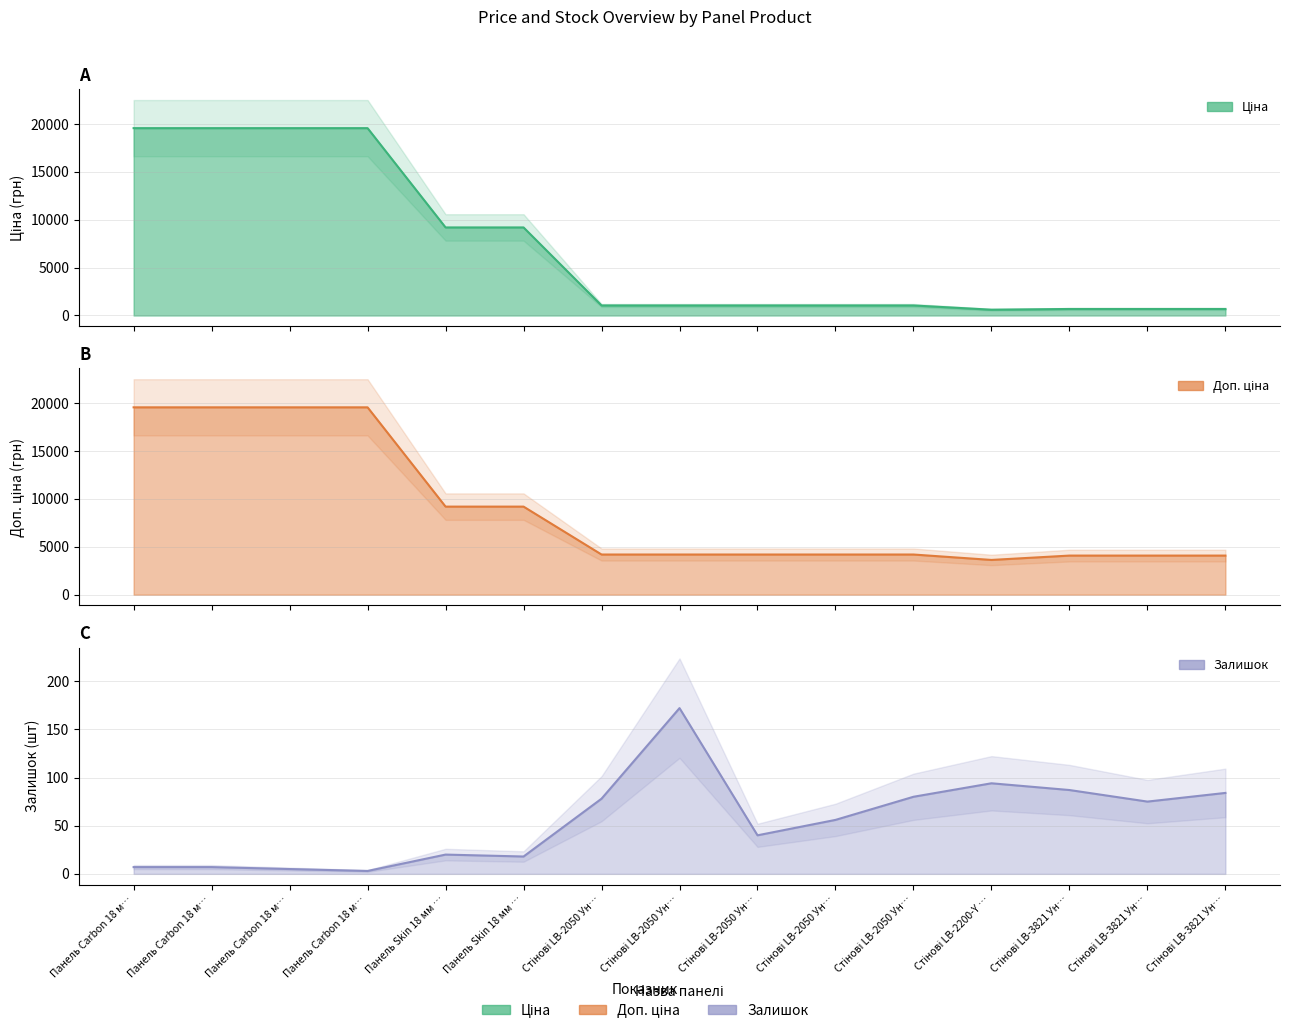

The Ціна series shows 1048.4 at Стінові LB-2050 Ун…. True or false?

True